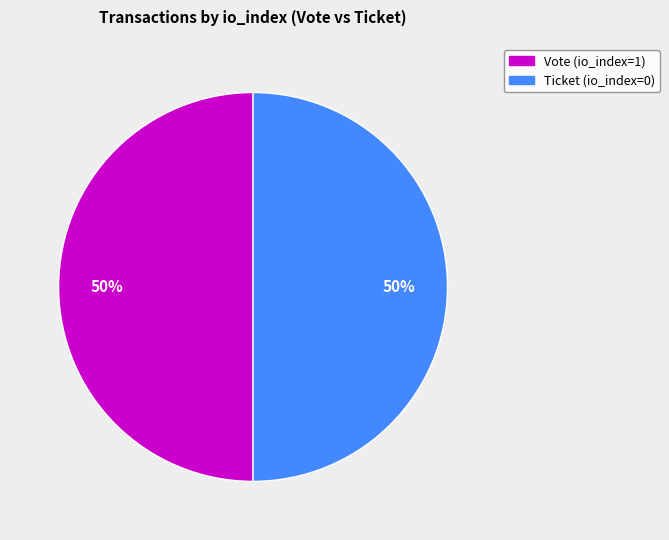

To the nearest percent, what is the difference between the largest and smallest slice percentages?

0%